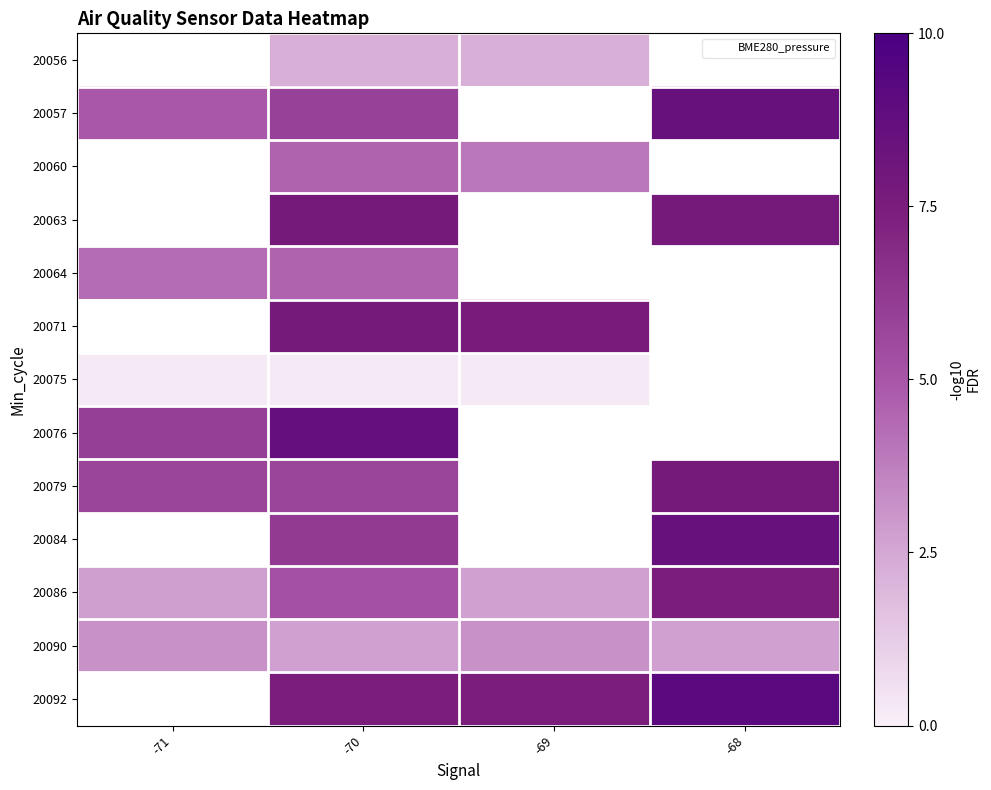

Rank the series by their maximum value, from lowest to highest.

20090, 20092, 20079, 20084, 20086, 20056, 20057, 20060, 20063, 20064, 20071, 20075, 20076